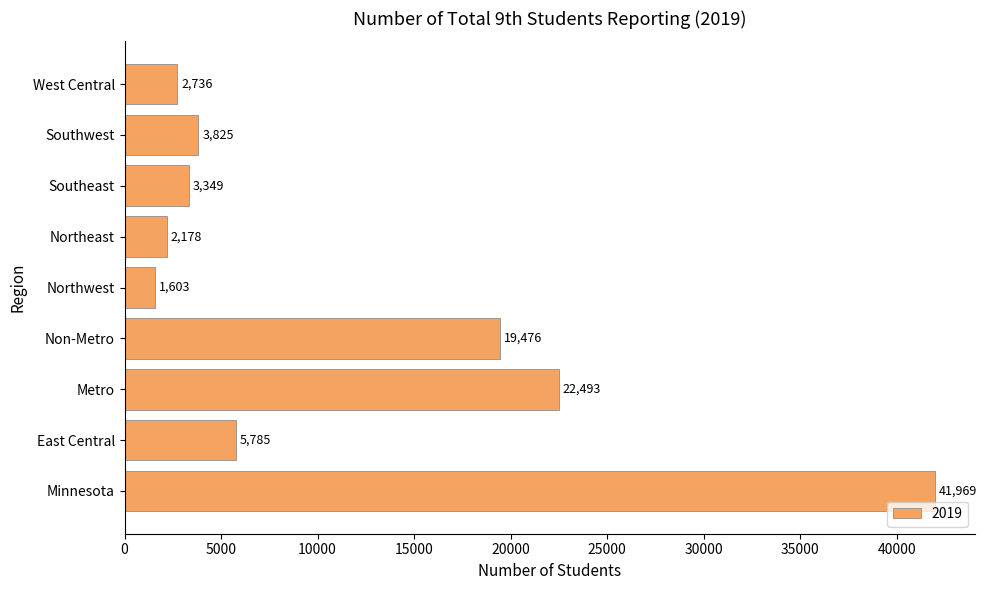

Rank the categories by value from highest to lowest.

Minnesota, Metro, Non-Metro, East Central, Southwest, Southeast, West Central, Northeast, Northwest